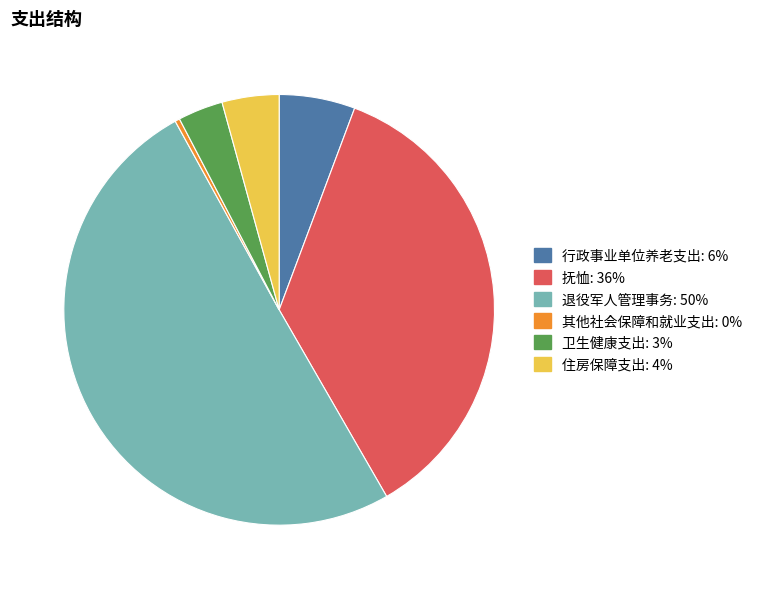

Combined, do 抚恤 and 卫生健康支出 account for over 50%?

No